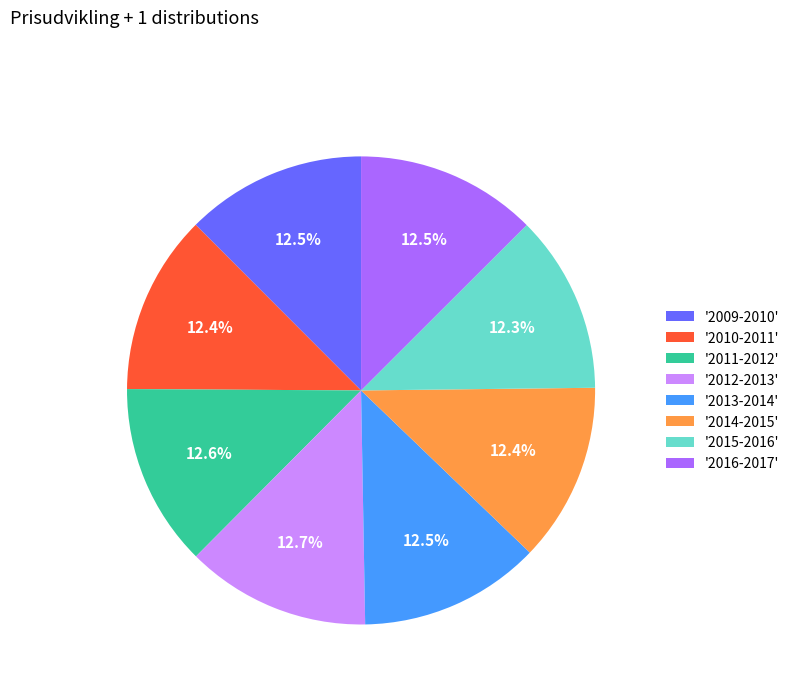

What percentage do '2014-2015' and '2009-2010' together represent?

24.9%